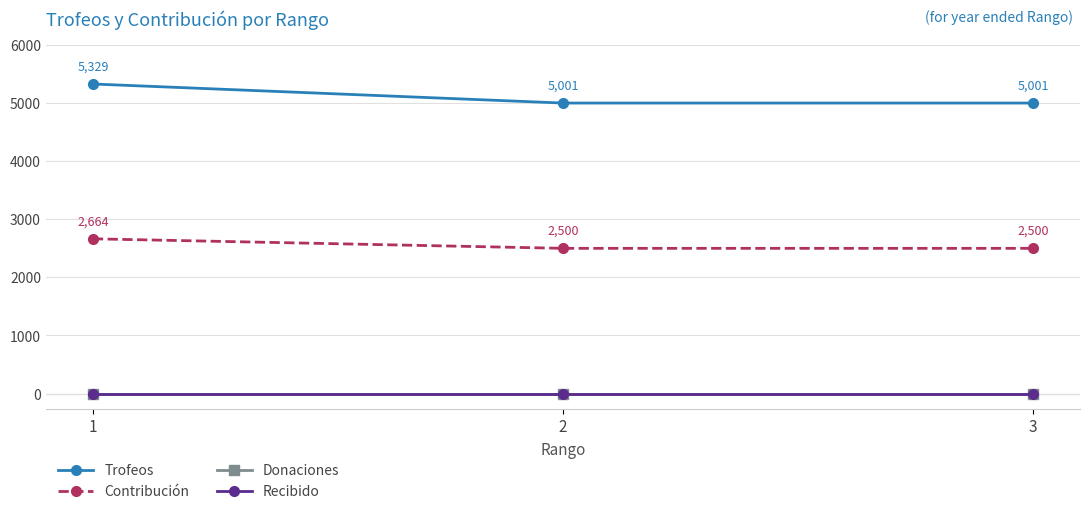

The value of Recibido at 2 is 0. True or false?

True